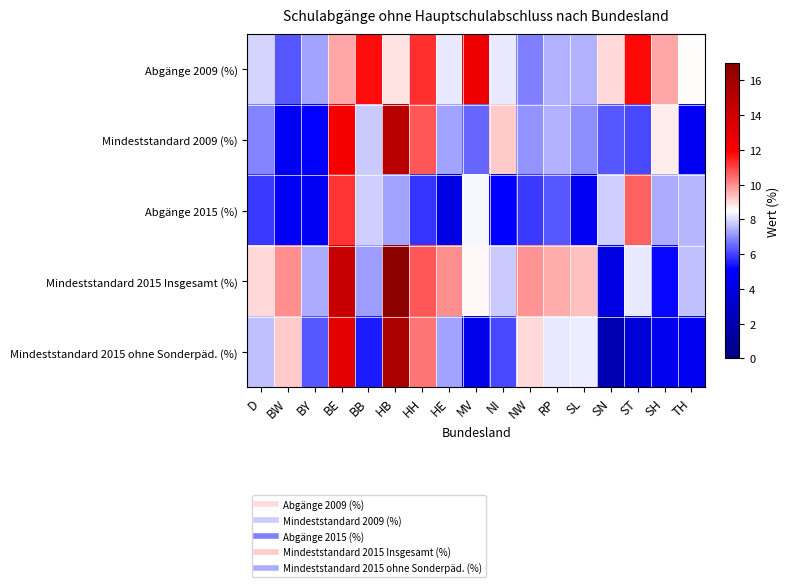

Which series has the largest range (max minus min)?

Mindeststandard 2015 ohne Sonderpäd. (%)